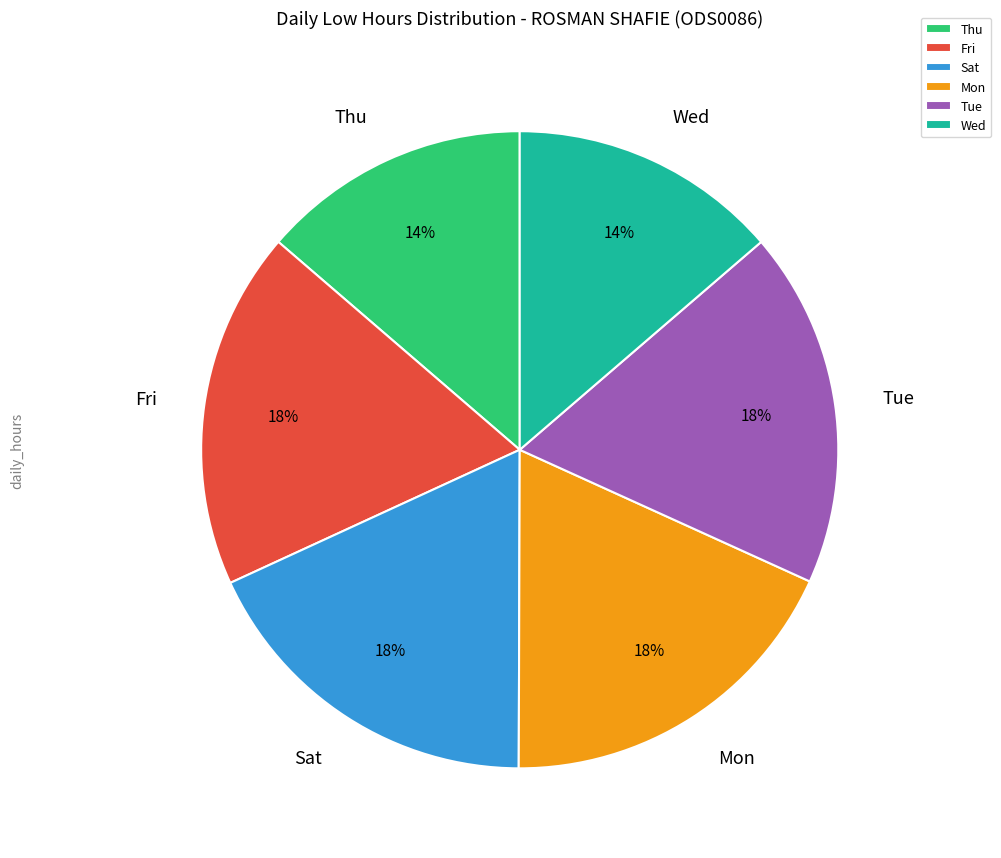

Approximately how many times larger is the value at Fri compared to Mon?

1.0